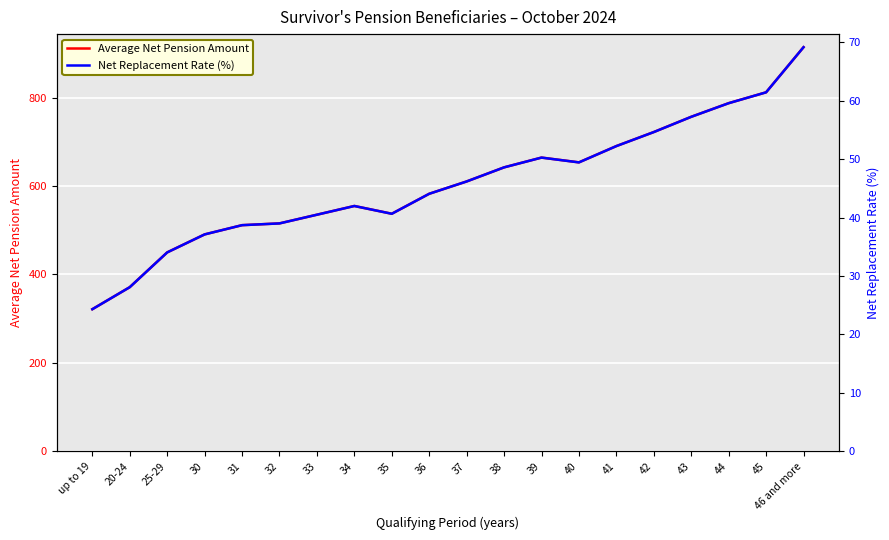

Reading left to right, extract all data points from this chart.

Average Net Pension Amount: 321.5	371.4	450.0	490.7	511.6	515.6	535.2	555.0	537.4	582.6	610.5	642.3	664.5	653.7	690.5	722.2	756.7	787.5	812.1	914.1
Net Replacement Rate (%): 24.3	28.1	34.0	37.1	38.7	39.0	40.5	42.0	40.6	44.1	46.2	48.6	50.3	49.4	52.2	54.6	57.2	59.6	61.4	69.2